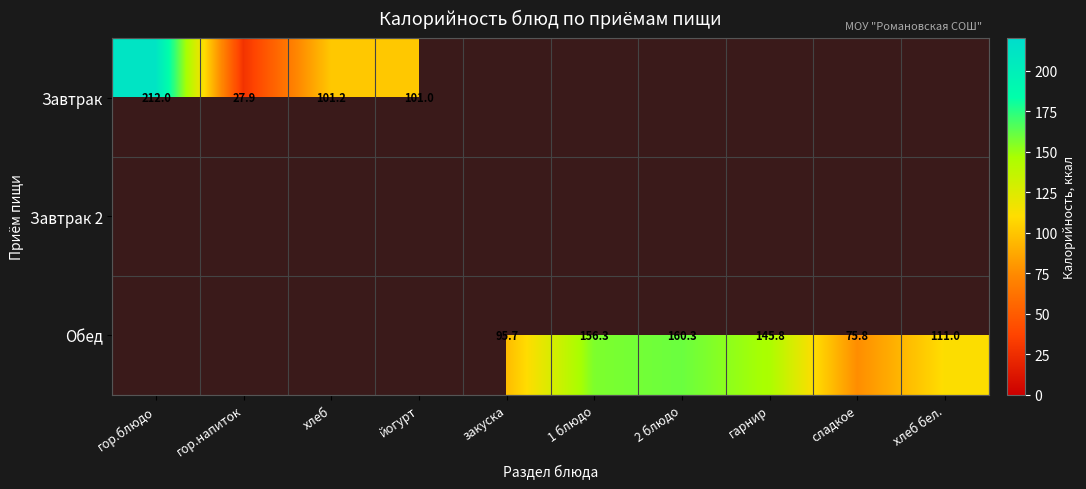

True or false: Обед has a value of 156.3 at 1 блюдо.

True